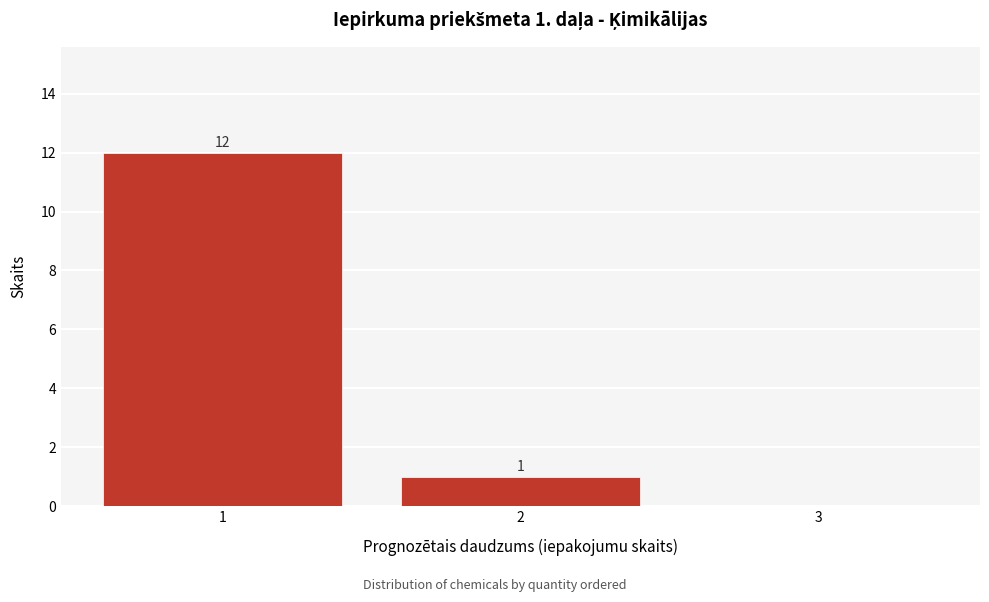

Which range on the x-axis has the tallest bar?

0.5 to 1.5